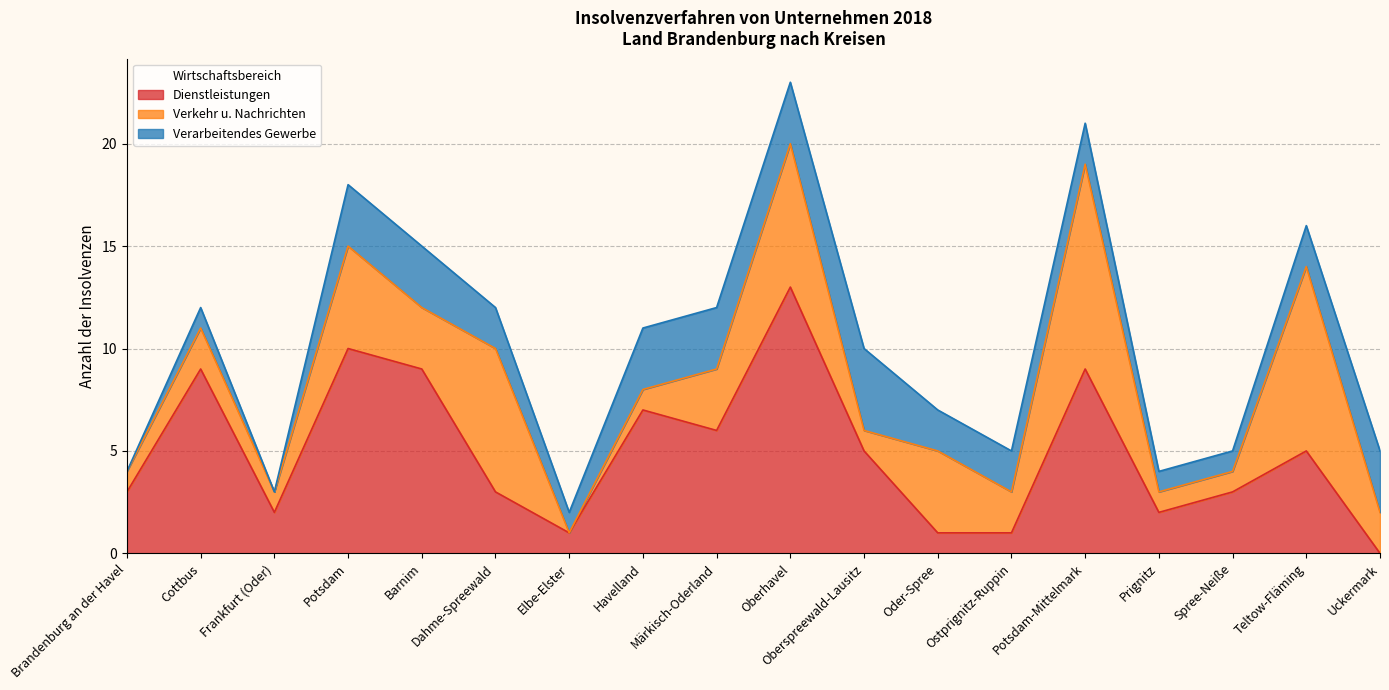

At which label does Verarbeitendes Gewerbe reach its minimum?

Brandenburg an der Havel